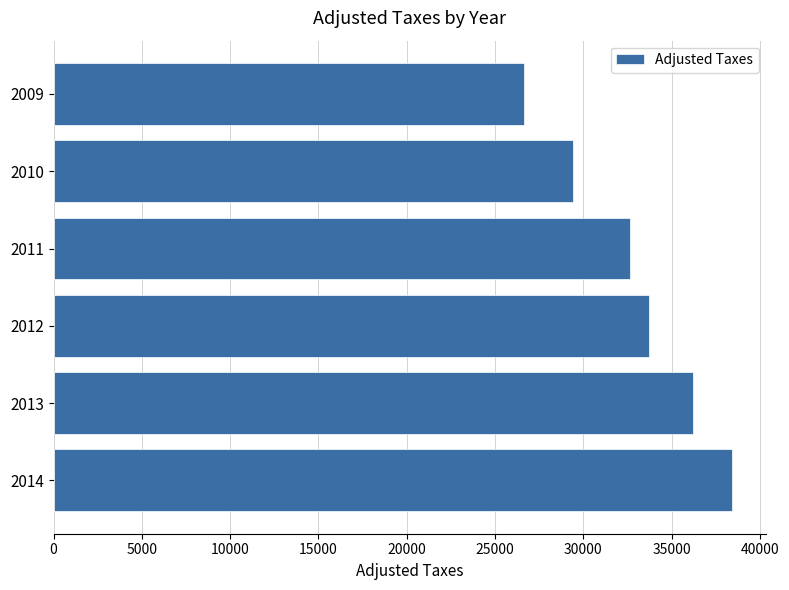

Reading top to bottom, extract all data points from this chart.

26617.4	29412.5	32614.0	33700.5	36201.0	38403.0